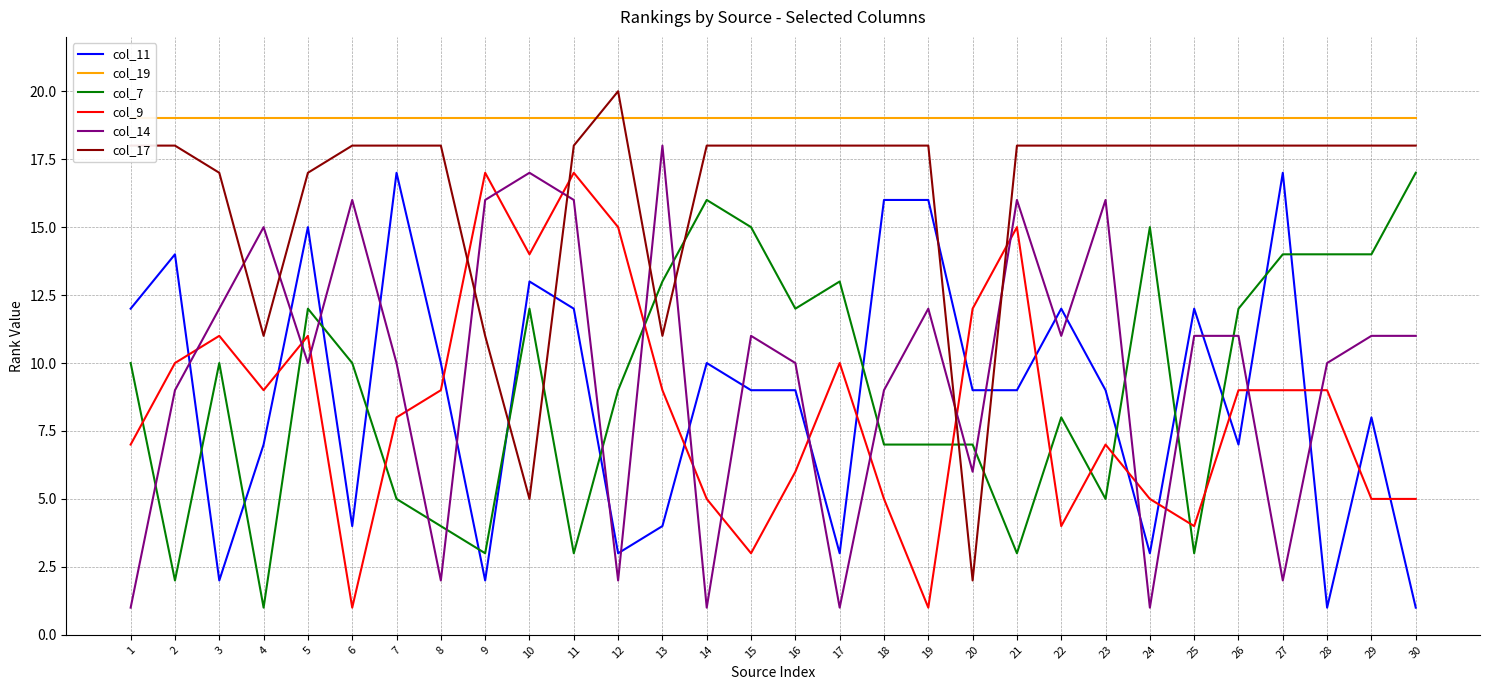

Where is col_14 nearest to the value 9?

2